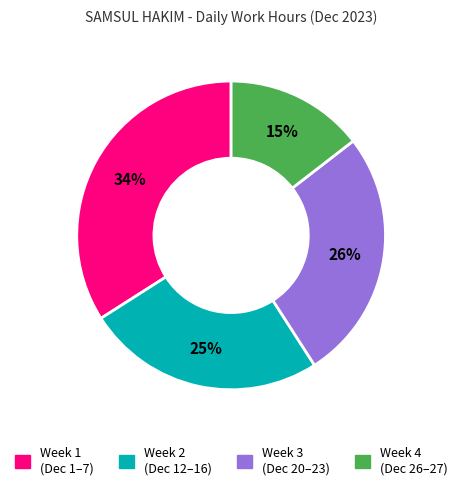

To the nearest percent, what is the average slice percentage?

25%